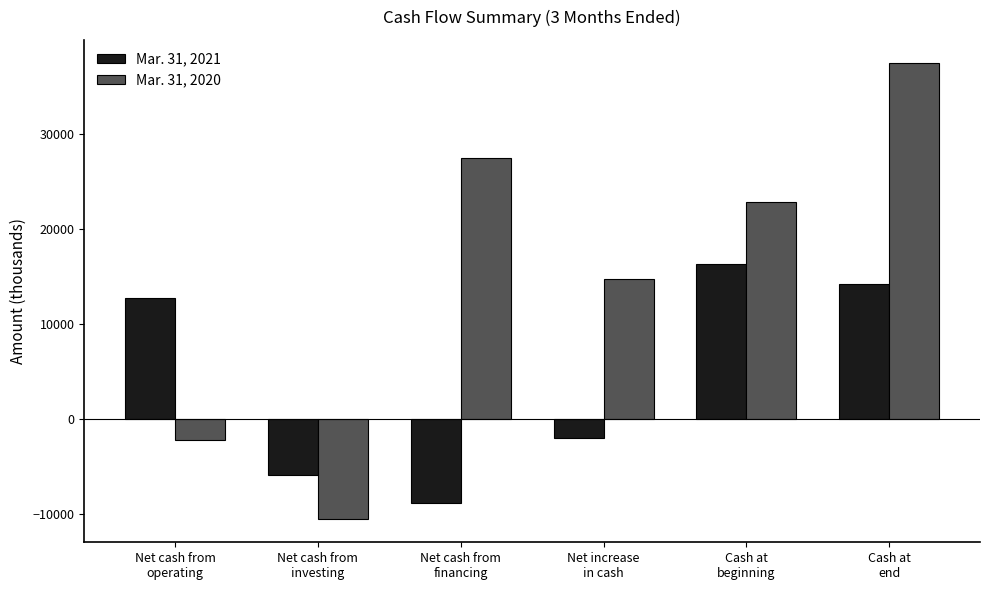

Read the Mar. 31, 2021 value at Cash at
end, to the nearest 50.

14250